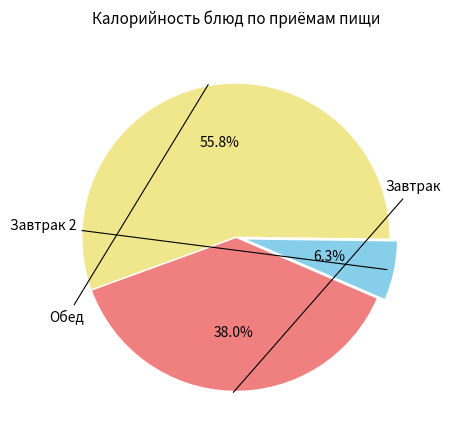

How many slices are in this pie chart?

3